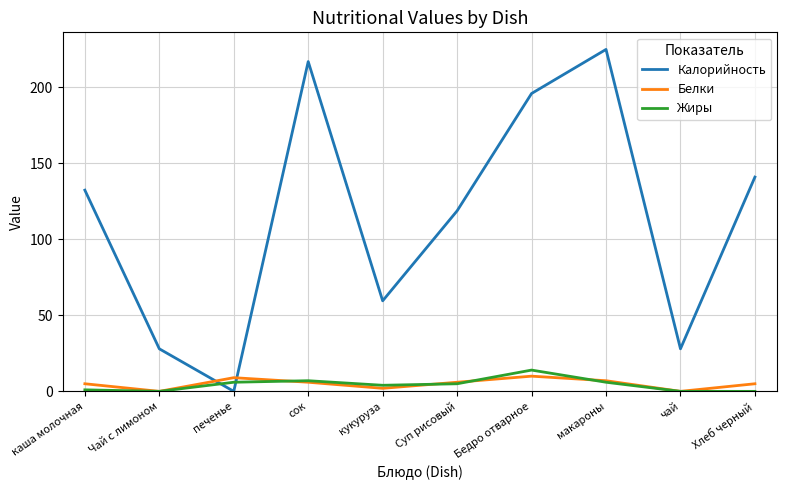

True or false: Белки has a value of 2.0 at кукуруза.

True